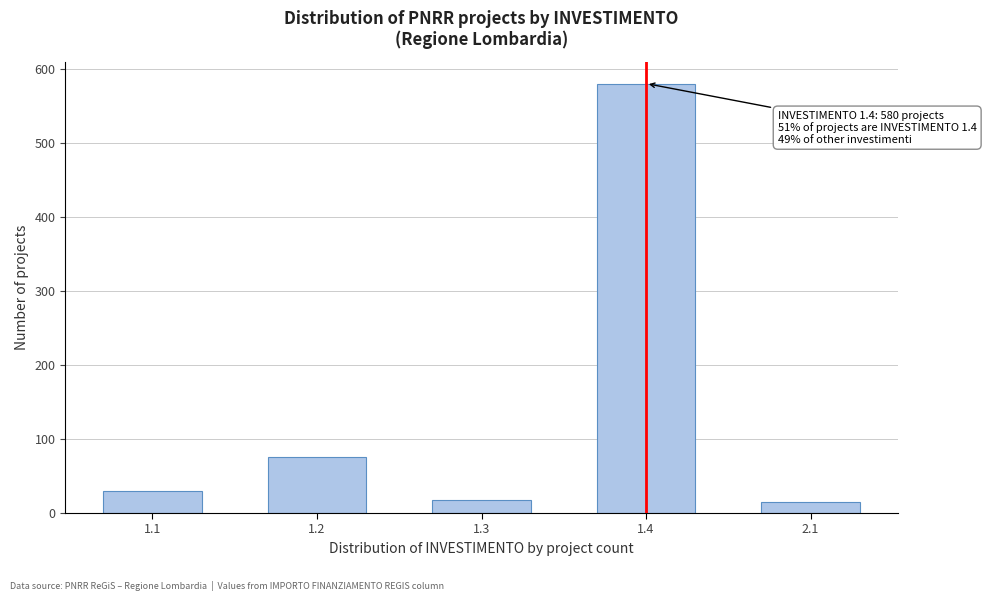

Reading right to left, list all the values displayed in this chart.

2.1=15	1.4=580	1.3=18	1.2=75	1.1=30